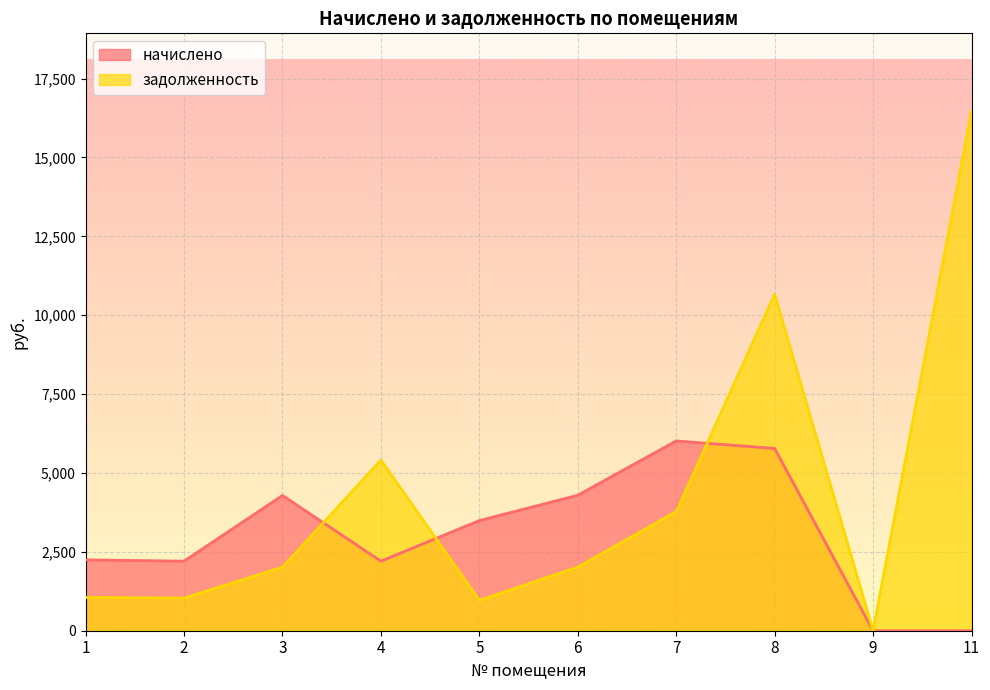

How many lines are shown in the chart?

2